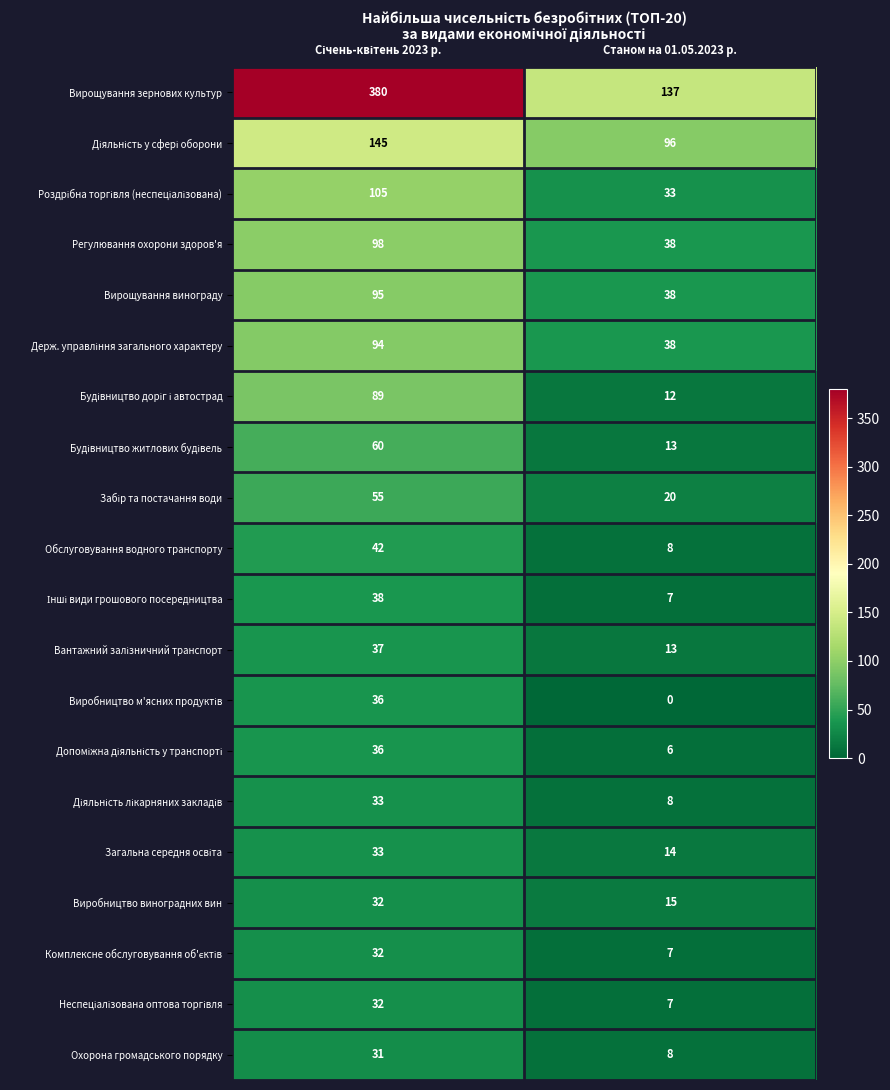

Which category has the lowest value across all series?

Станом на 01.05.2023 р.